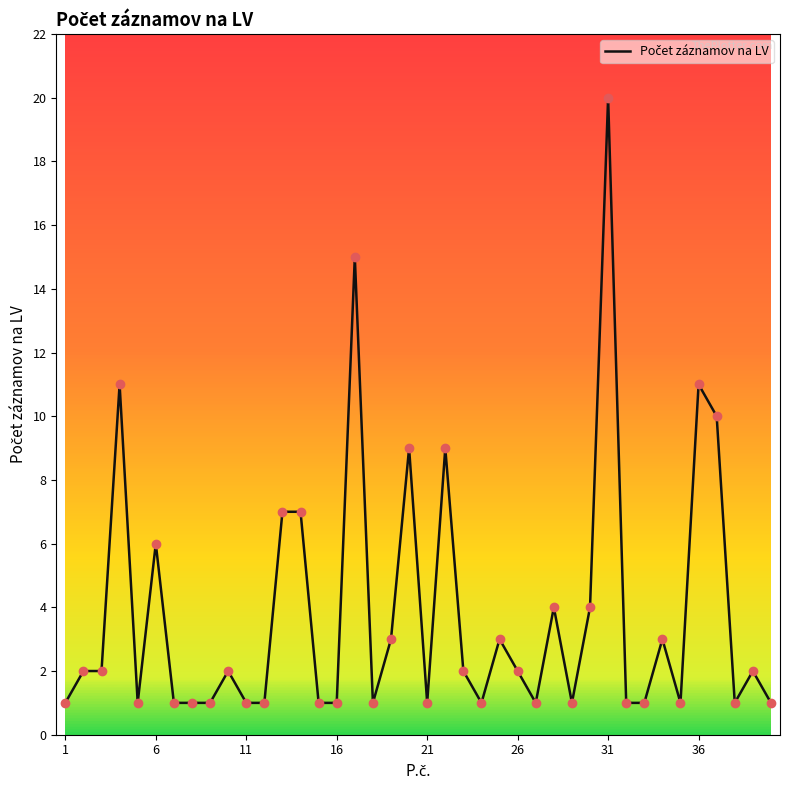

What is the difference between the maximum and minimum values?

19